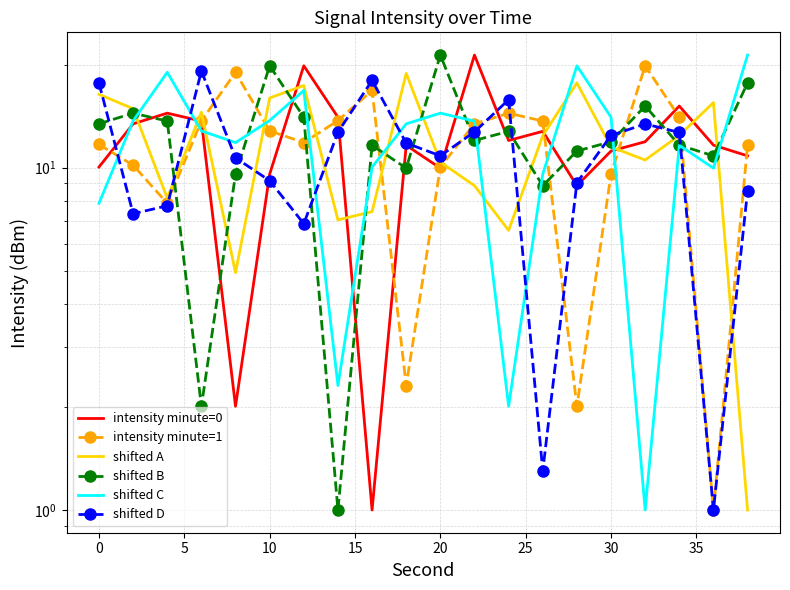

How many times do shifted A and shifted C cross each other?

11